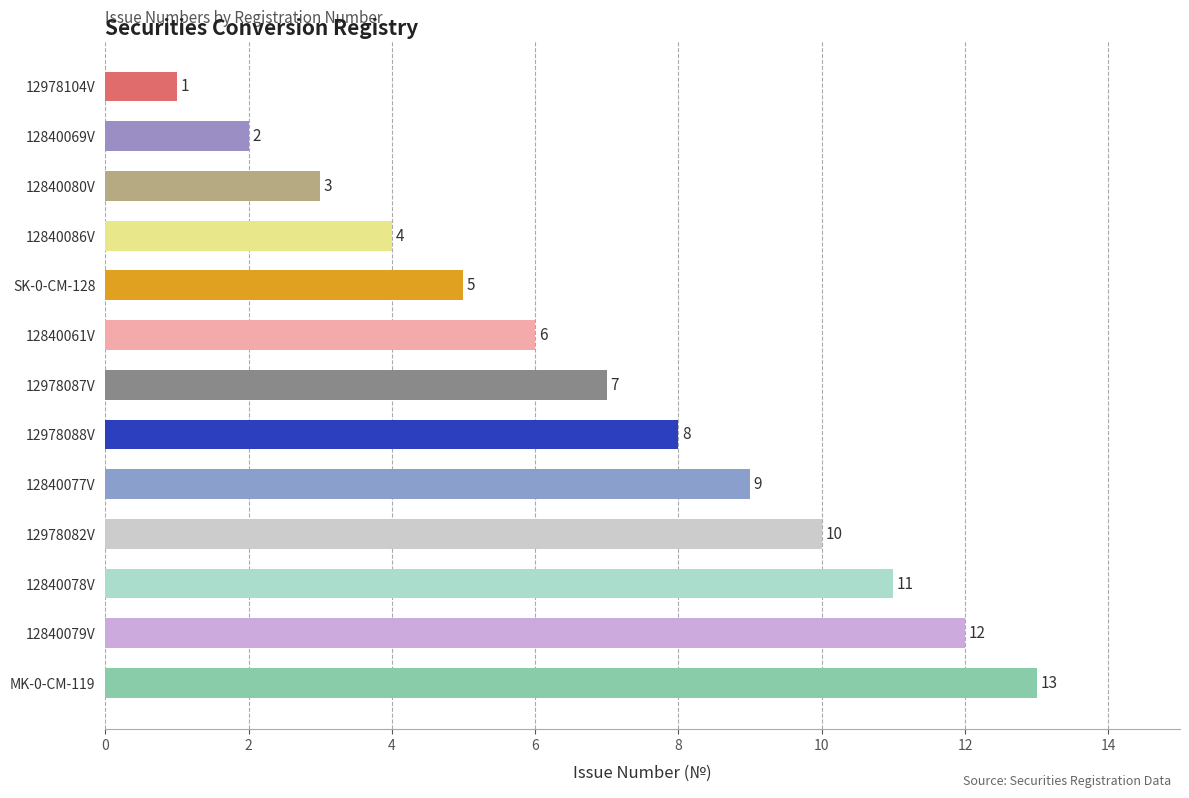

What is the difference between the second highest and second lowest values?

10